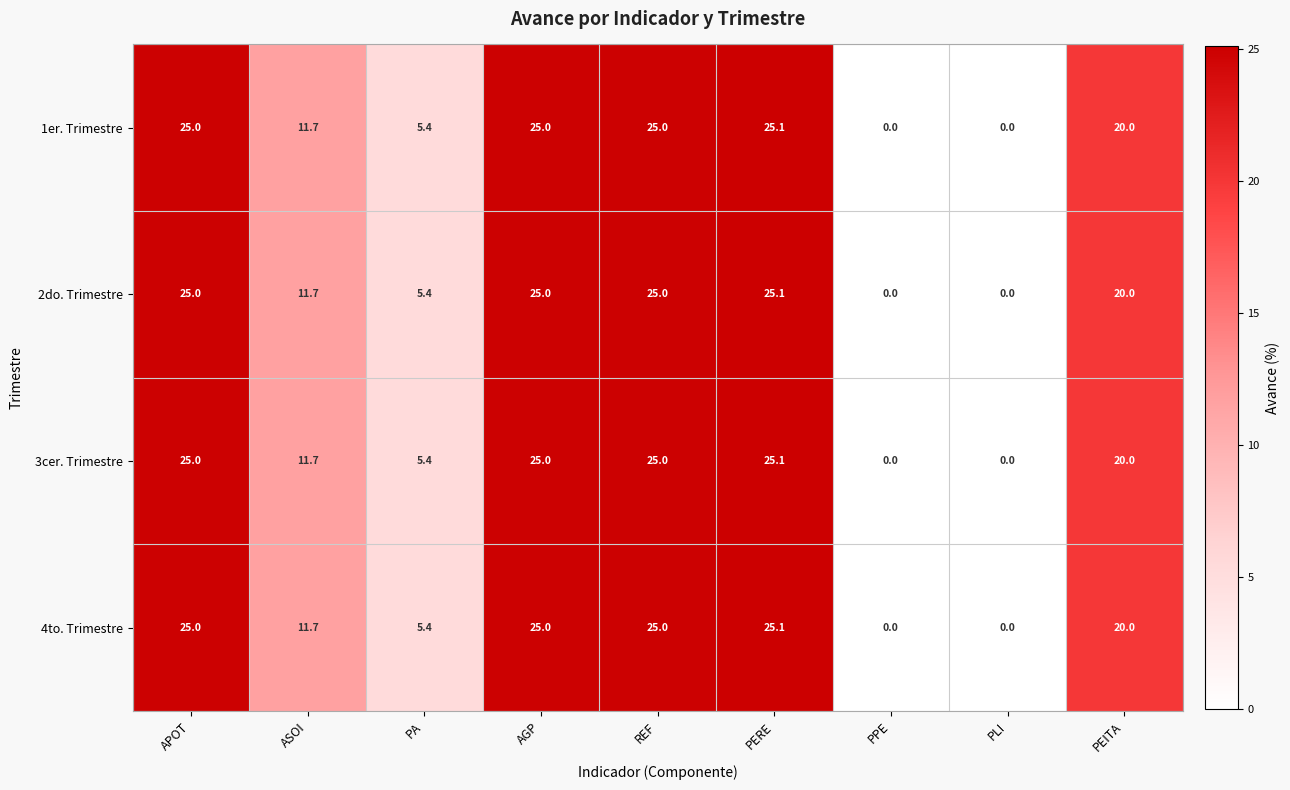

What is the approximate value of 1er. Trimestre at AGP?

25.0